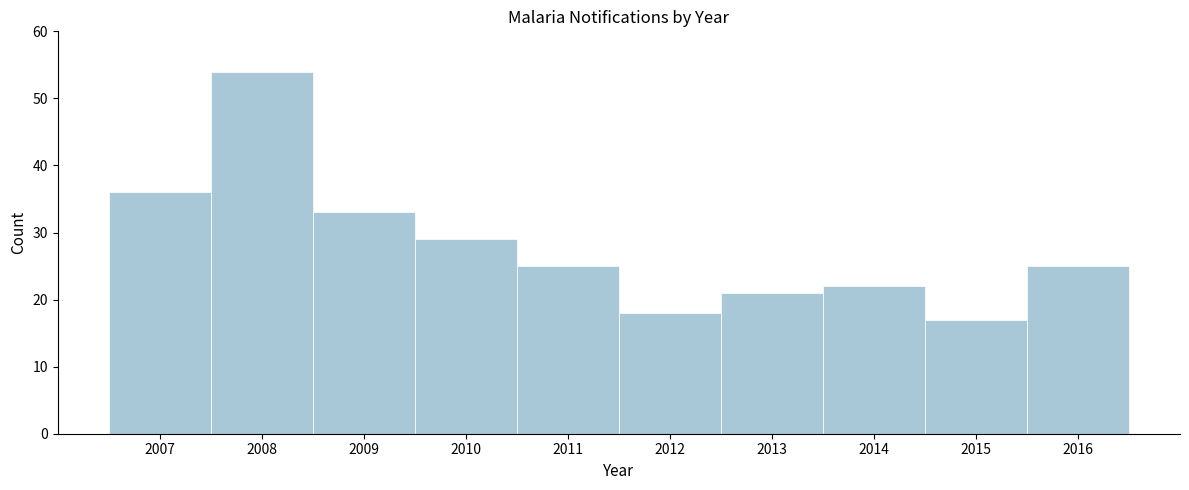

What is the height of the bar covering 2011.5 to 2012.5 on the x-axis? The values are not printed on the chart, so give them approximately, as read against the axis.

18